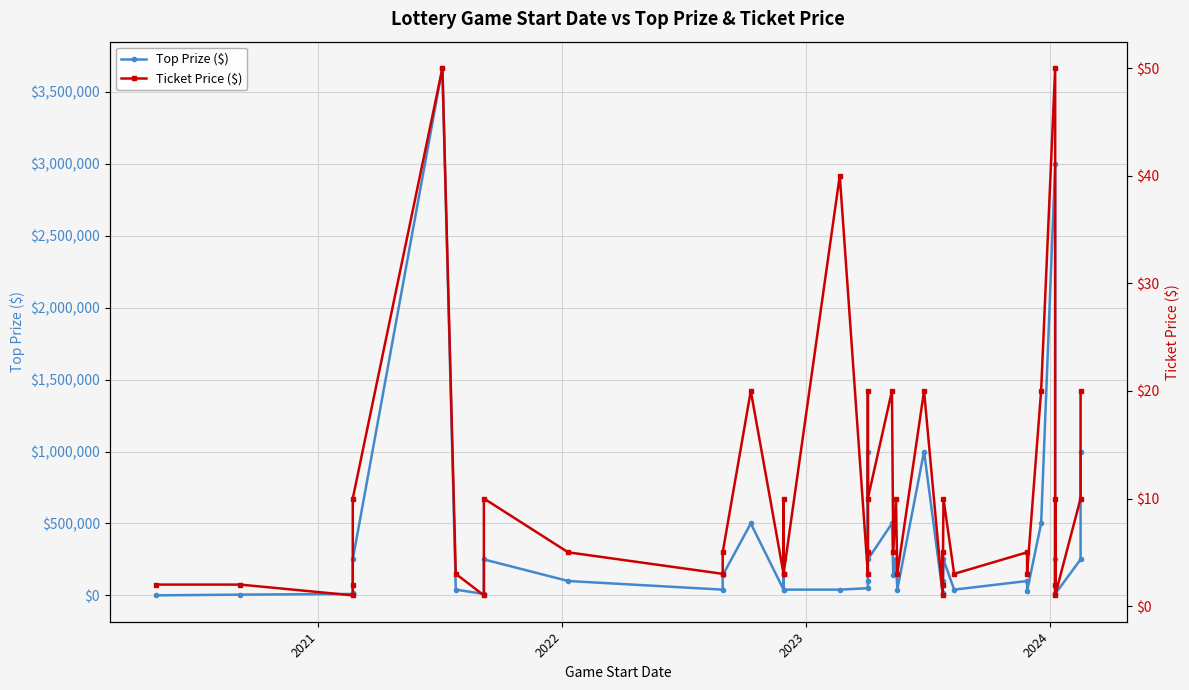

The Ticket Price ($) series shows 29 at 33. True or false?

False